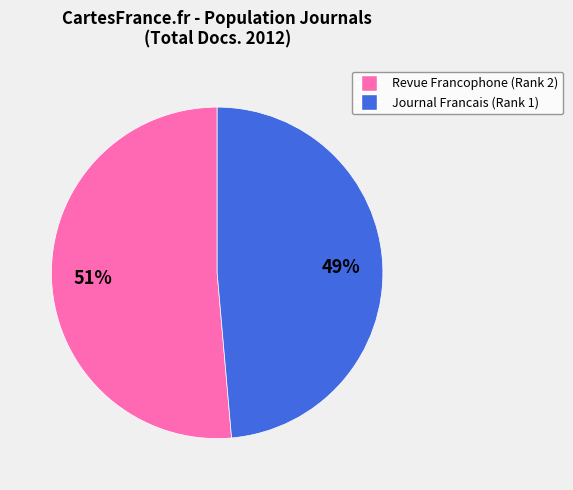

How many segments does this pie chart have?

2